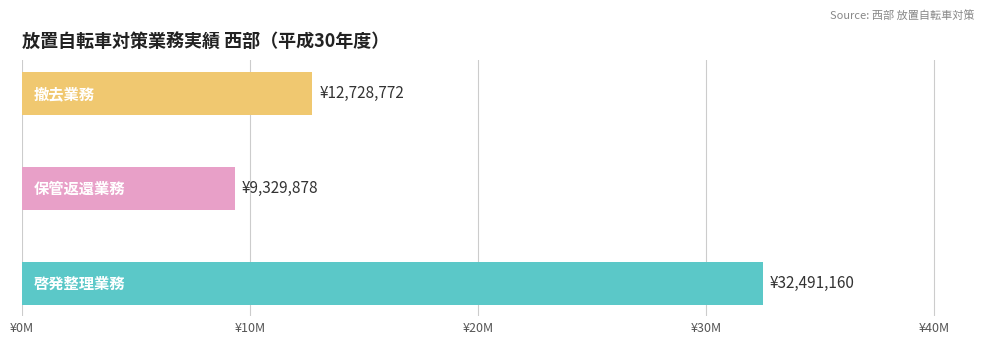

What is the greatest value displayed?

32491160.1